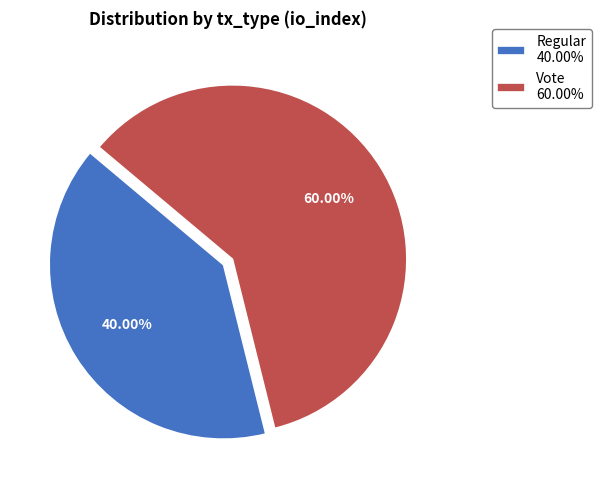

Which category has the biggest portion of the pie?

Vote